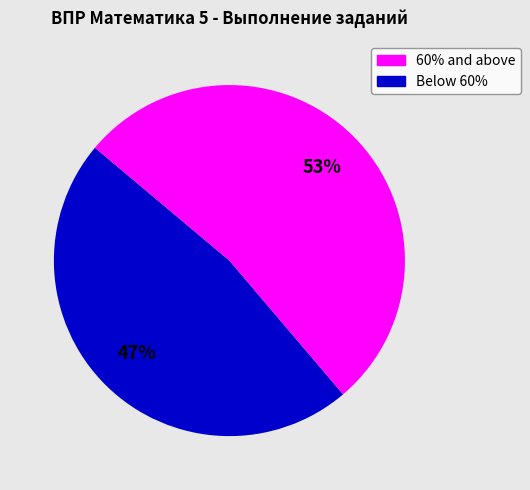

Is there a majority slice in this chart?

Yes